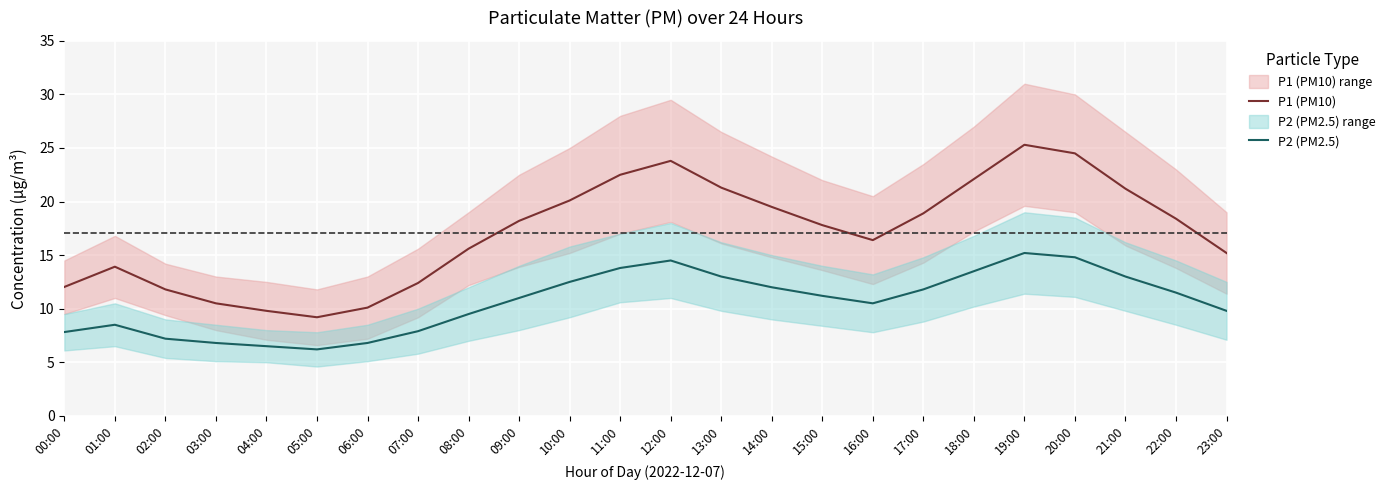

Which series has the widest spread of values?

P1 (PM10)